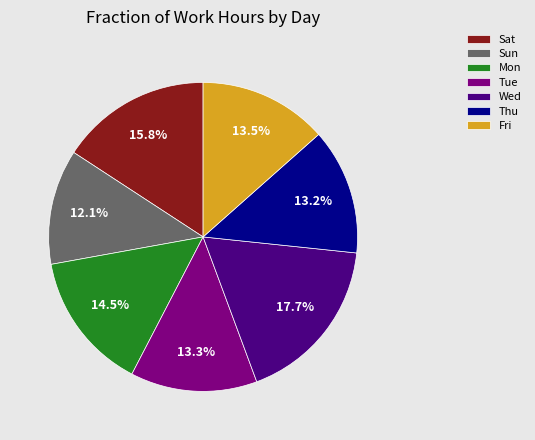

What is the total percentage of Sat and Wed?

33.5%